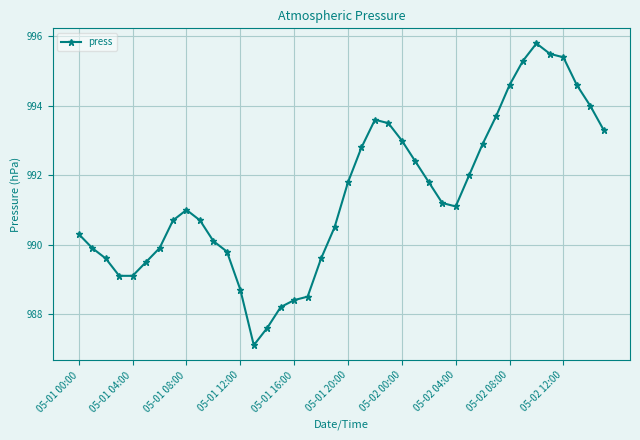

What is the smallest value displayed?

987.1